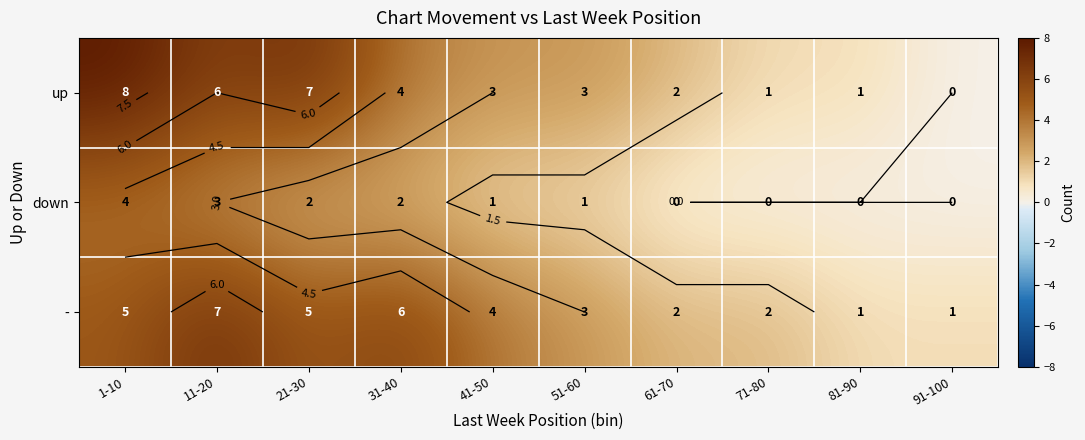

Which has a higher value, 51-60 or 91-100?

51-60